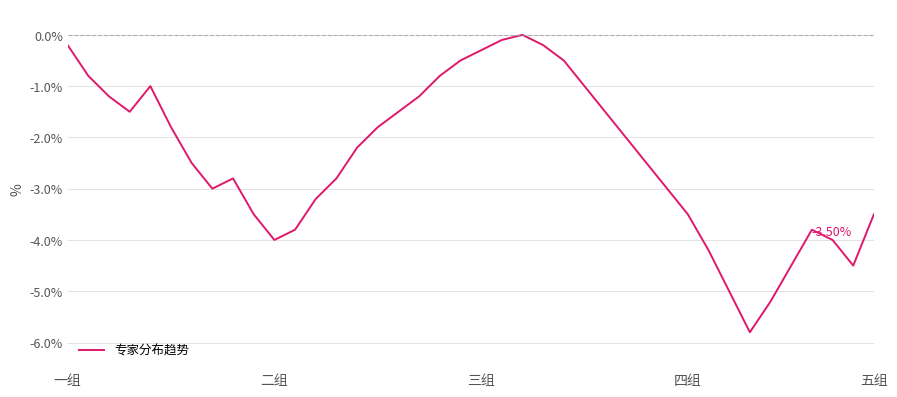

What is the difference between the maximum and minimum values?

5.8